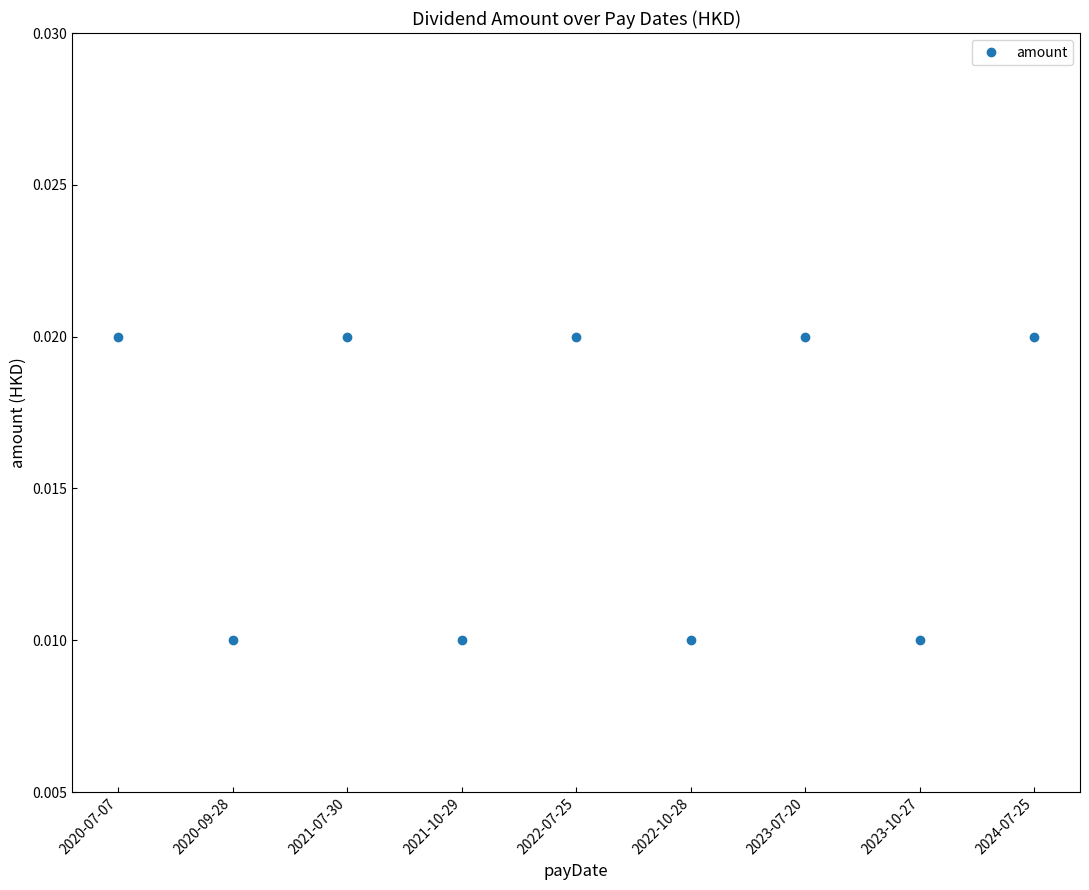

At which category does the data reach its first local valley?

2020-09-28